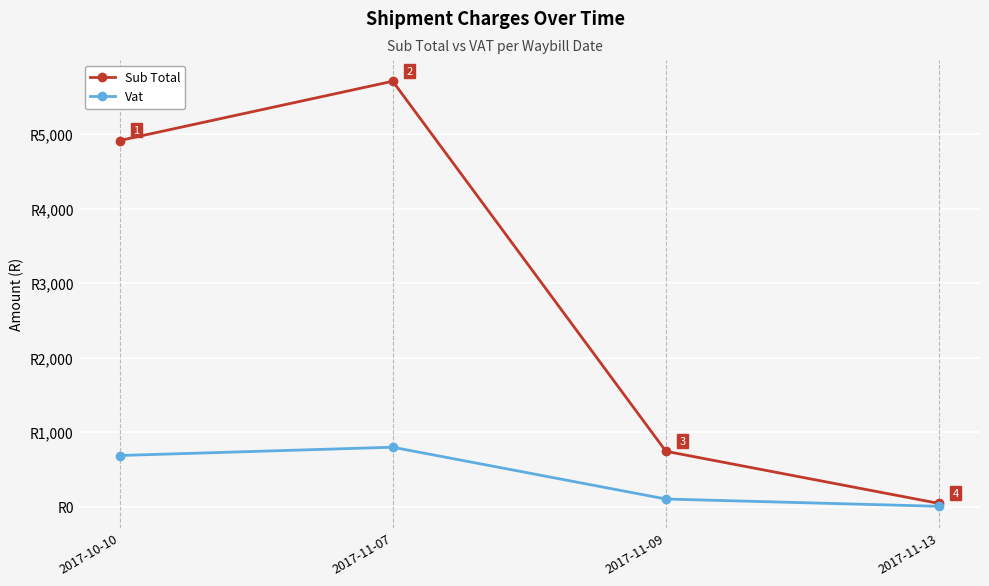

Which series has the widest spread of values?

Sub Total